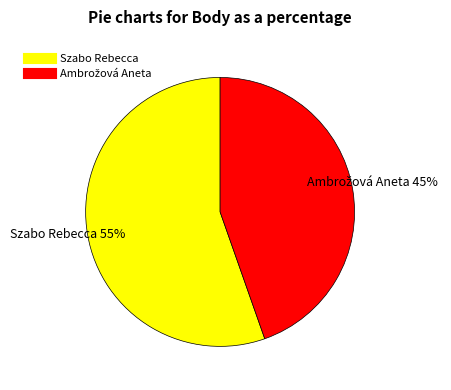

Which category accounts for the majority?

Szabo Rebecca